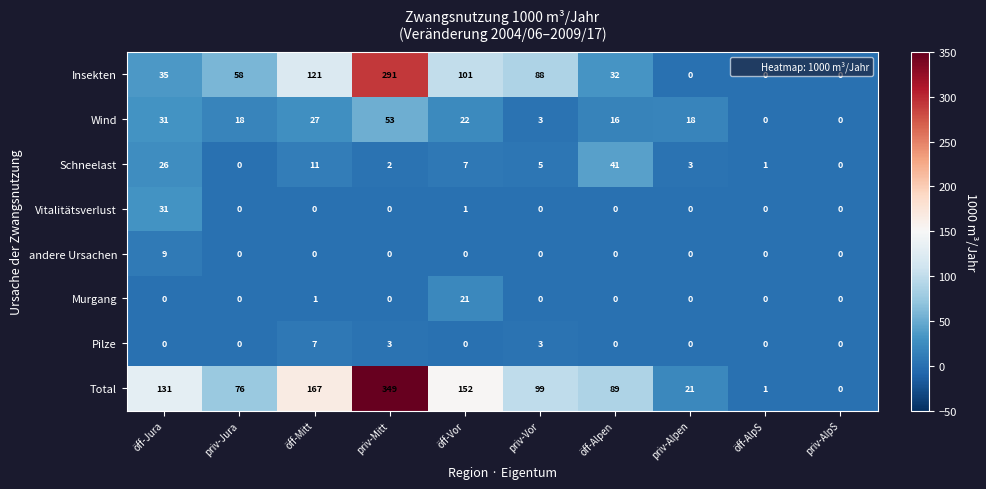

List the series in order of their peak value, lowest first.

Pilze, andere Ursachen, Murgang, Vitalitätsverlust, Schneelast, Wind, Insekten, Total